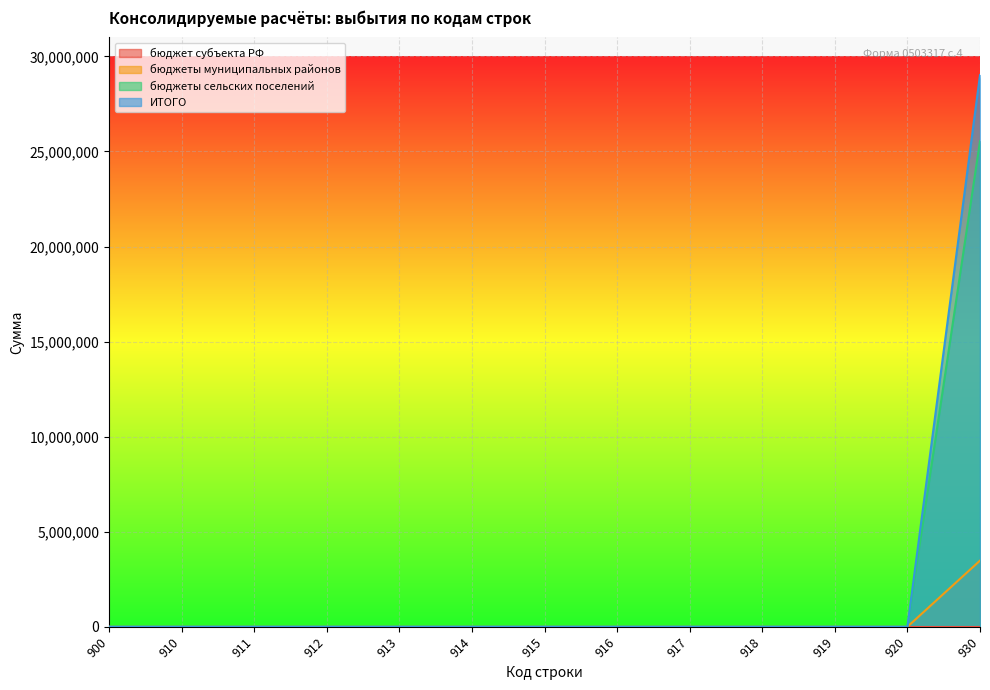

Is the value of ИТОГО at 911 greater than the value of бюджеты сельских поселений at 915?

No